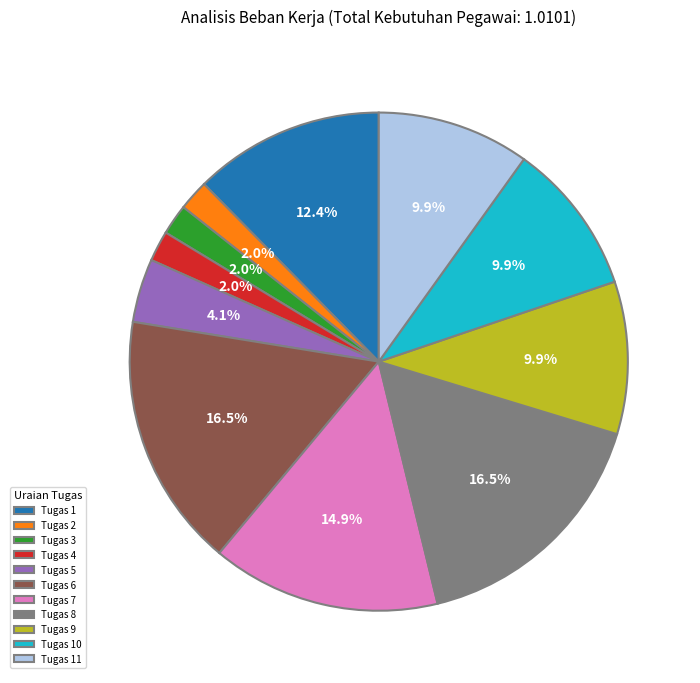

True or false: Tugas 5 accounts for 11% of the total.

False